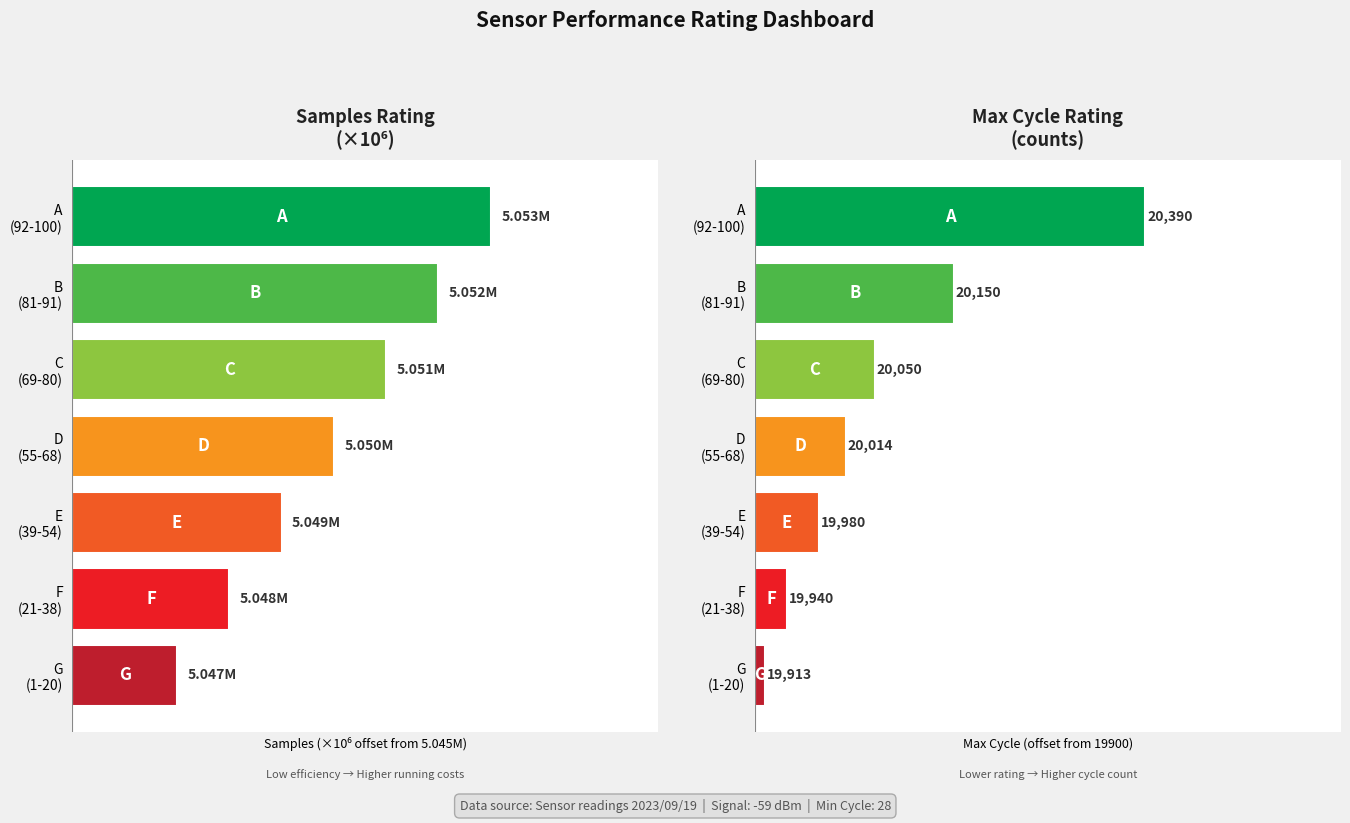

What is the highest value of the Max_cycle series?

490.0